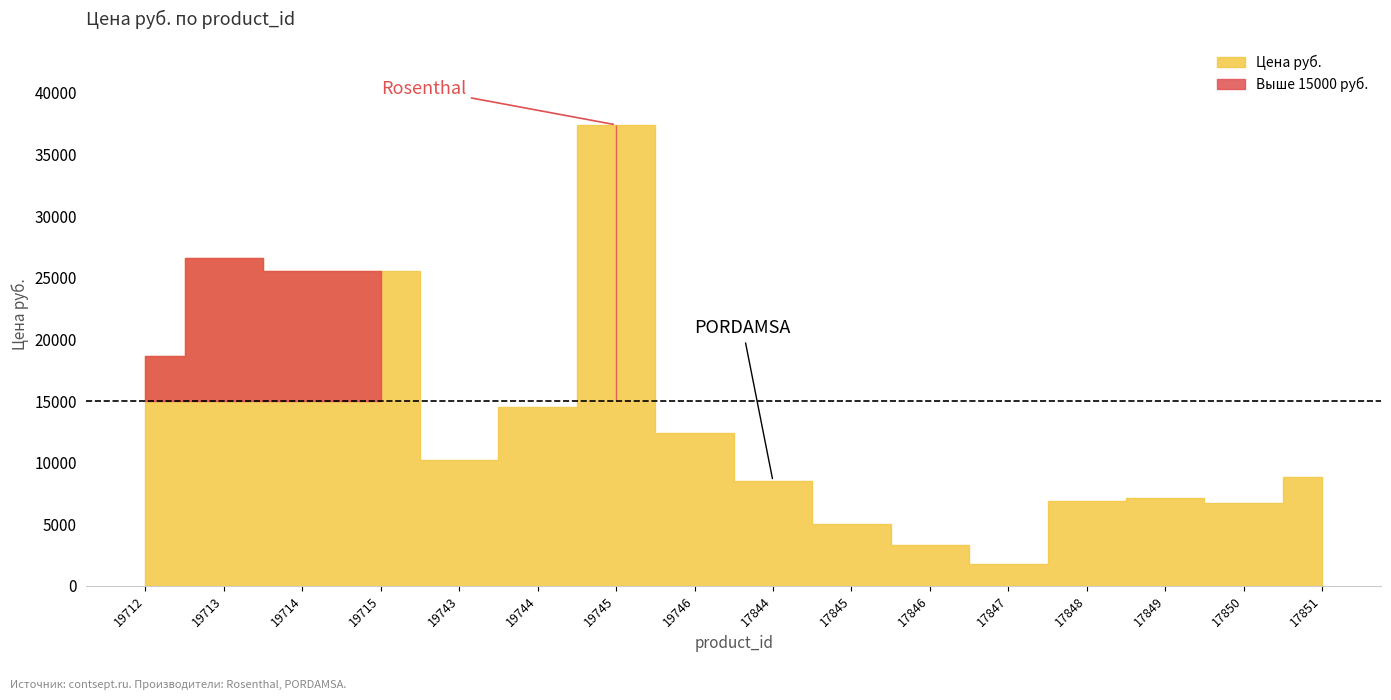

What is the label of the 15th point from the right?

19713